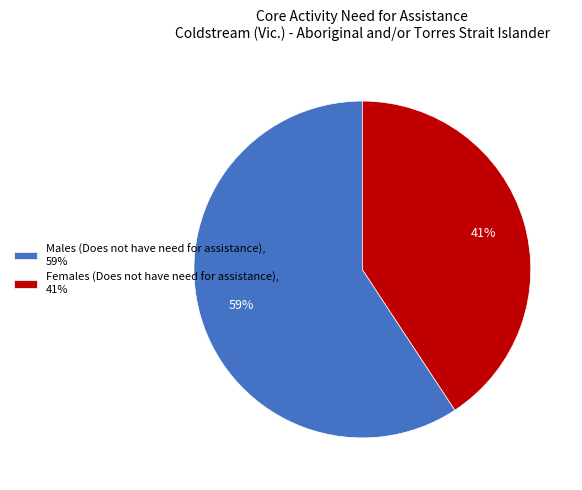

What percentage is the Females (Does not have need for assistance) slice, to the nearest percent?

41%